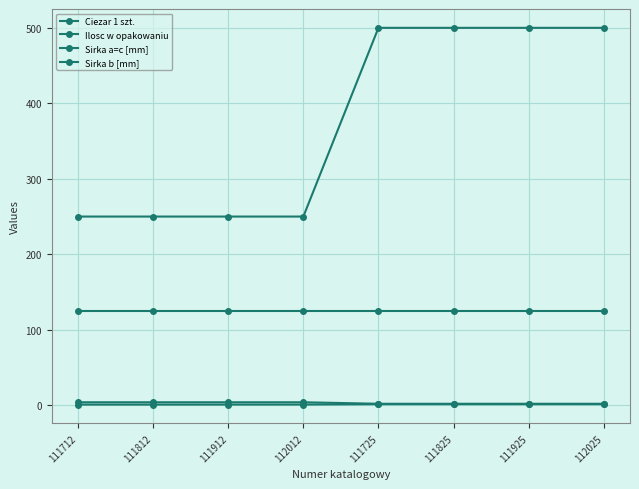

How many lines are shown in the chart?

4